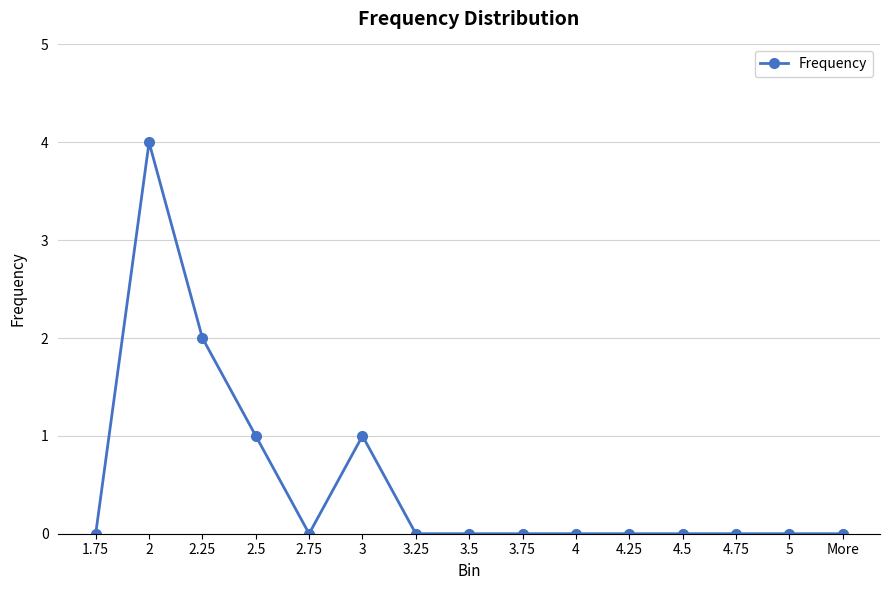

How many data points does each series have?

15